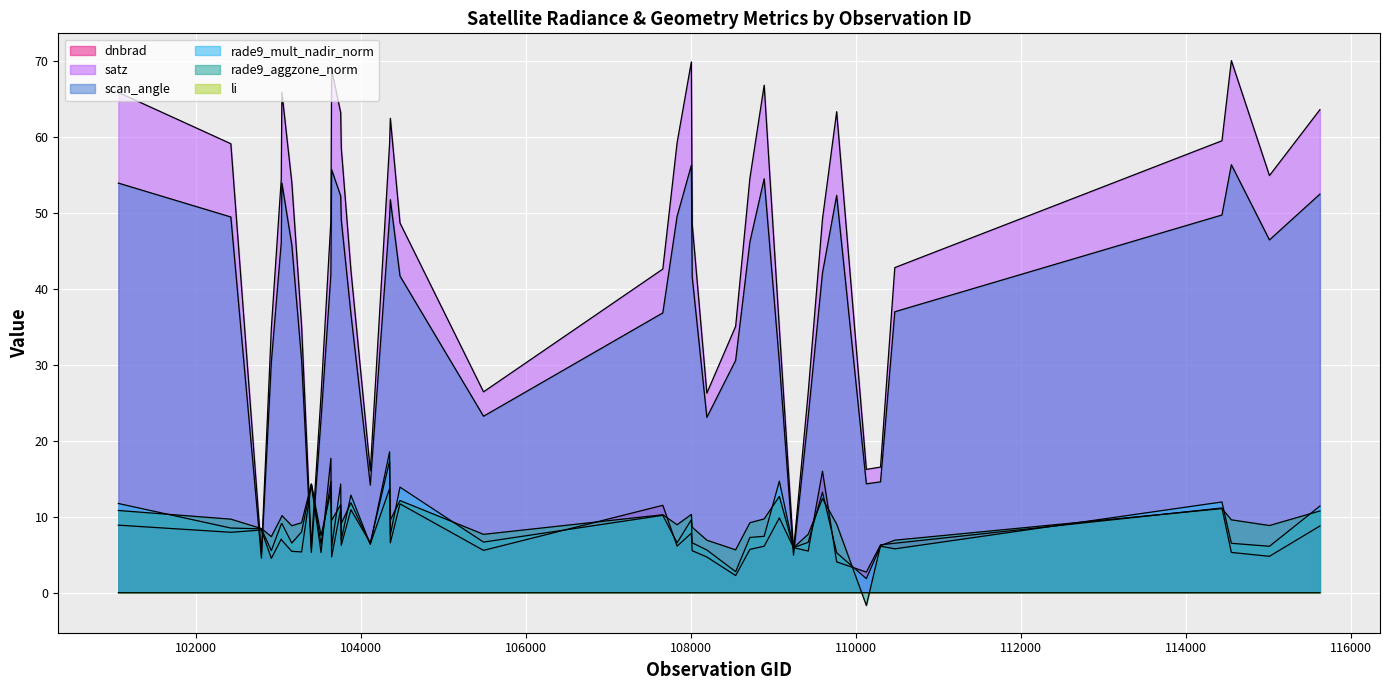

Rank the series by their maximum value, from lowest to highest.

li, rade9_aggzone_norm, dnbrad, rade9_mult_nadir_norm, scan_angle, satz